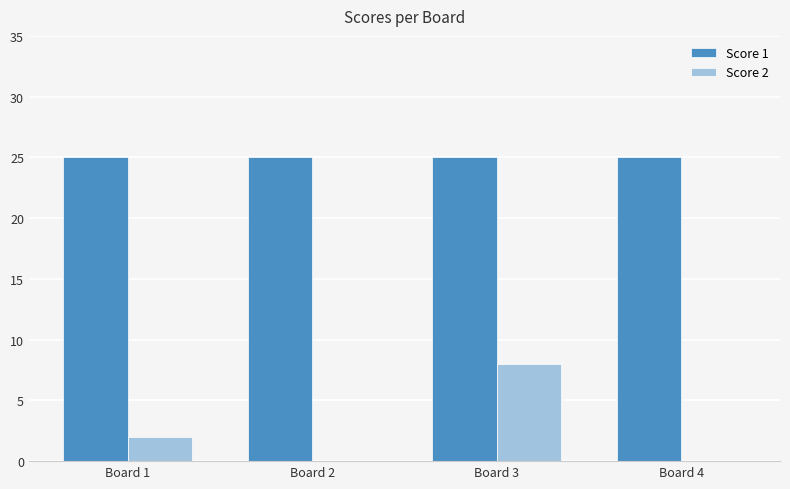

Reading right to left, transcribe all the data shown in this chart.

Score 1: 25	25	25	25
Score 2: 0	8	0	2